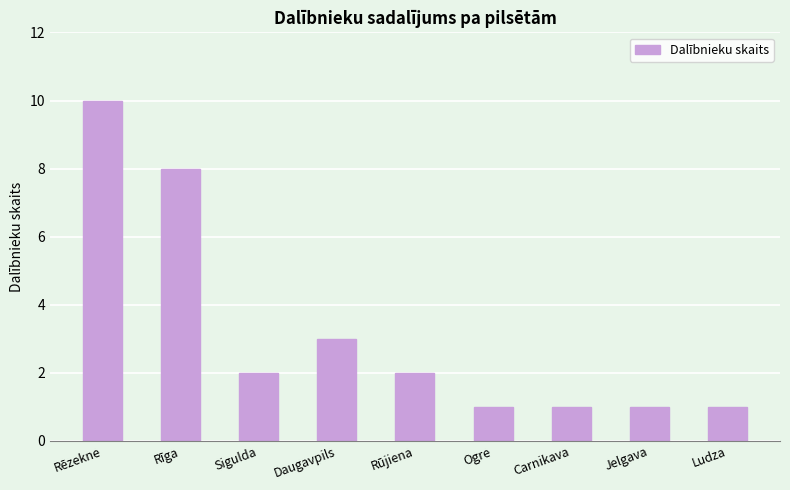

What is the label of the 4th bar from the left?

Daugavpils